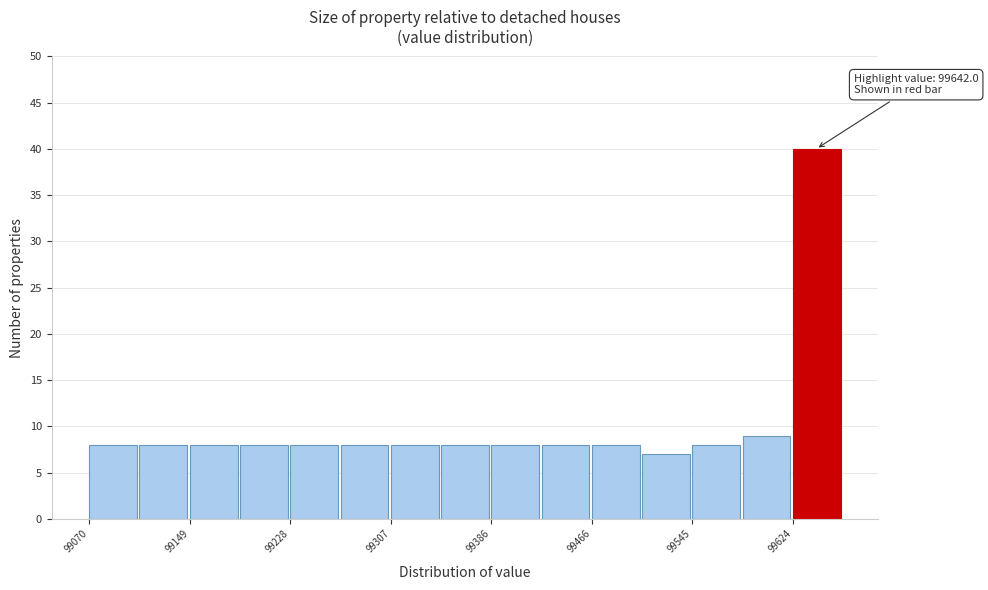

Around what value on the x-axis is the tallest bar? Give the approximate position of its centre, as read against the axis.

99640